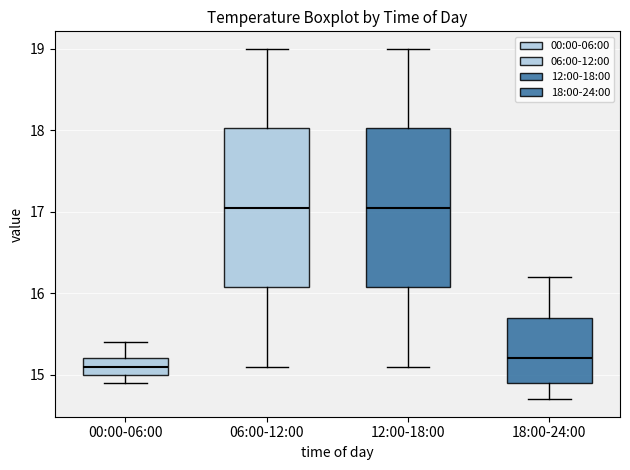

Reading left to right, transcribe this box plot: for each box, give where its median line is, the range the box spans, and where its two whiskers end, as read against the y-axis. The values are not printed on the chart, so give them approximately, as read against the axis.

00:00-06:00: median 15.1, box 15.0 to 15.2, whiskers 14.9 to 15.4
06:00-12:00: median 17.1, box 16.1 to 18.0, whiskers 15.1 to 19.0
12:00-18:00: median 17.1, box 16.1 to 18.0, whiskers 15.1 to 19.0
18:00-24:00: median 15.2, box 14.9 to 15.7, whiskers 14.7 to 16.2